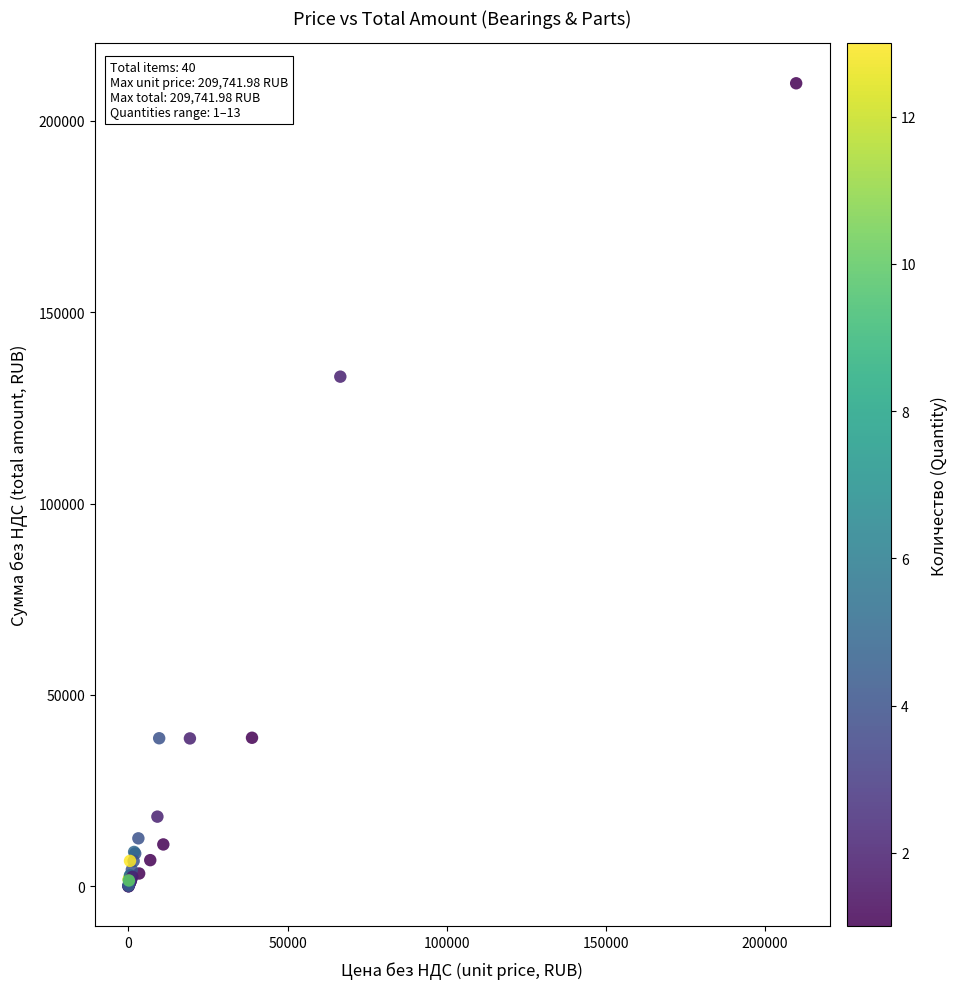

What Y value in the scatter plot is closest to 104893?

133129.8